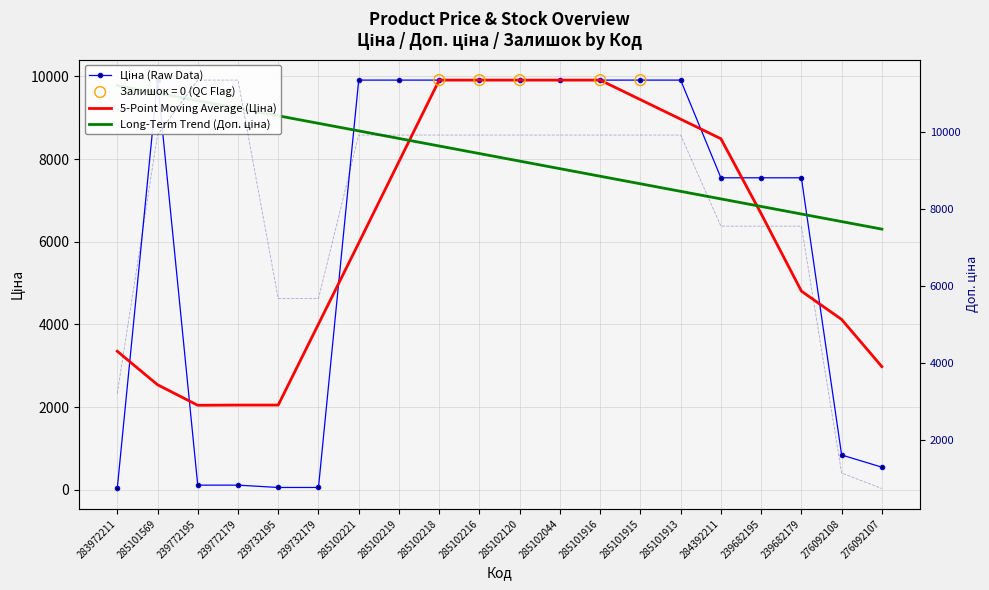

Which series has the largest total across all categories?

Доп. ціна